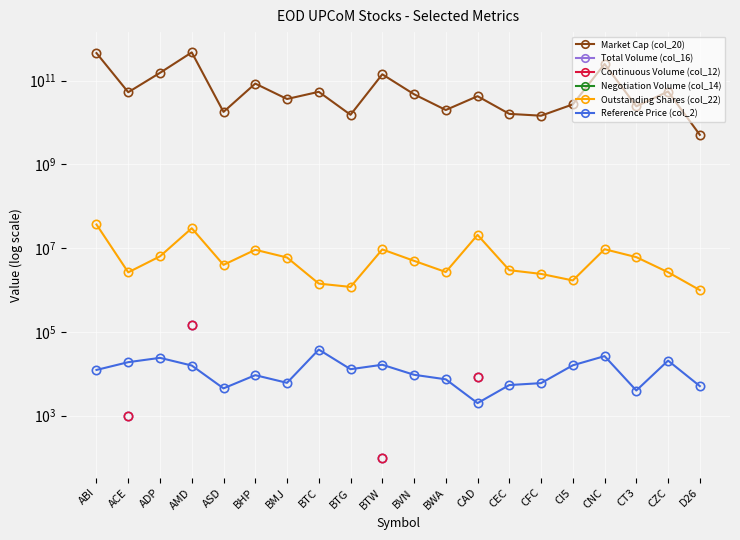

What is the smallest value displayed?

100.0